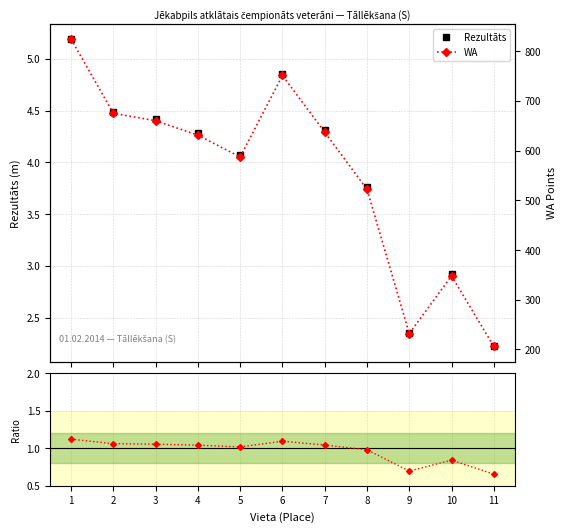

Rank the categories by WA value from lowest to highest.

11, 9, 10, 8, 5, 4, 7, 3, 2, 6, 1